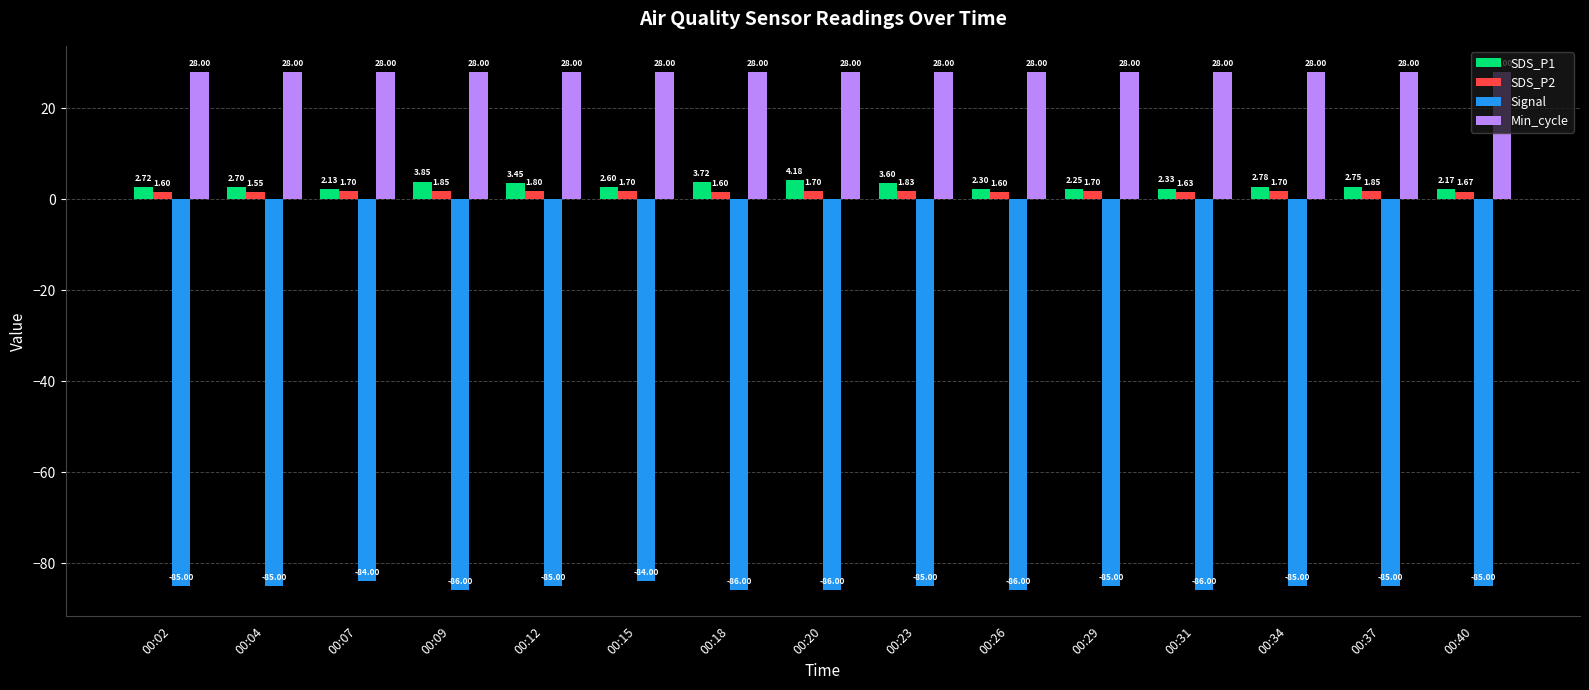

What is the average value of the Min_cycle series?

28.0